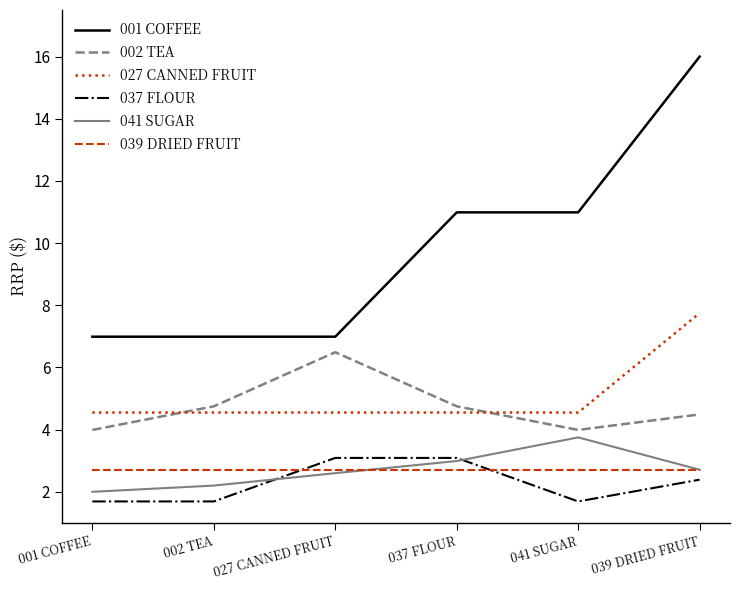

Which label corresponds to the largest value in the chart?

039 DRIED FRUIT